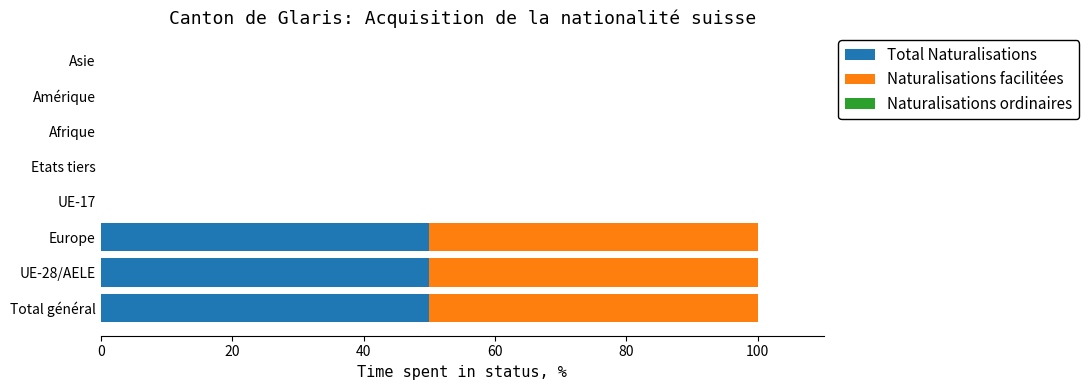

True or false: Total Naturalisations has a value of 11 at Total général.

False